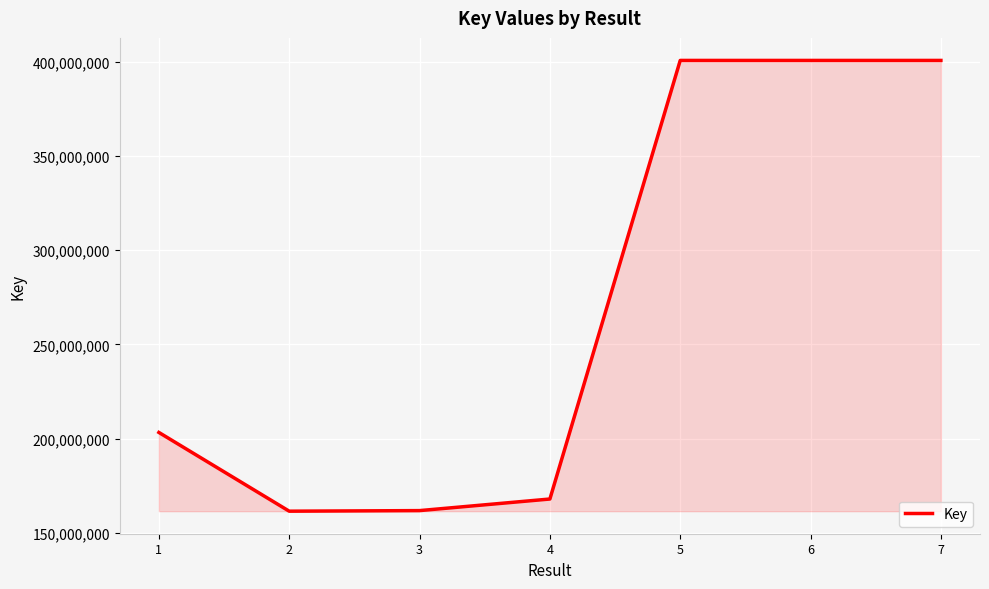

What is the difference between the maximum and minimum values?

239211291